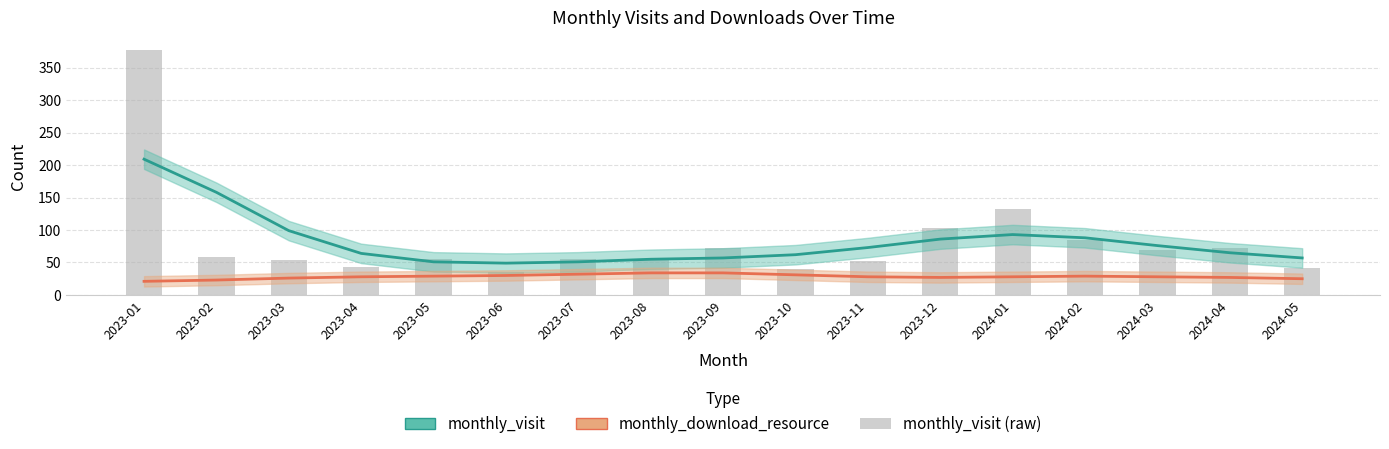

What is the sum of the values at 2023-11 and 2024-05?

94